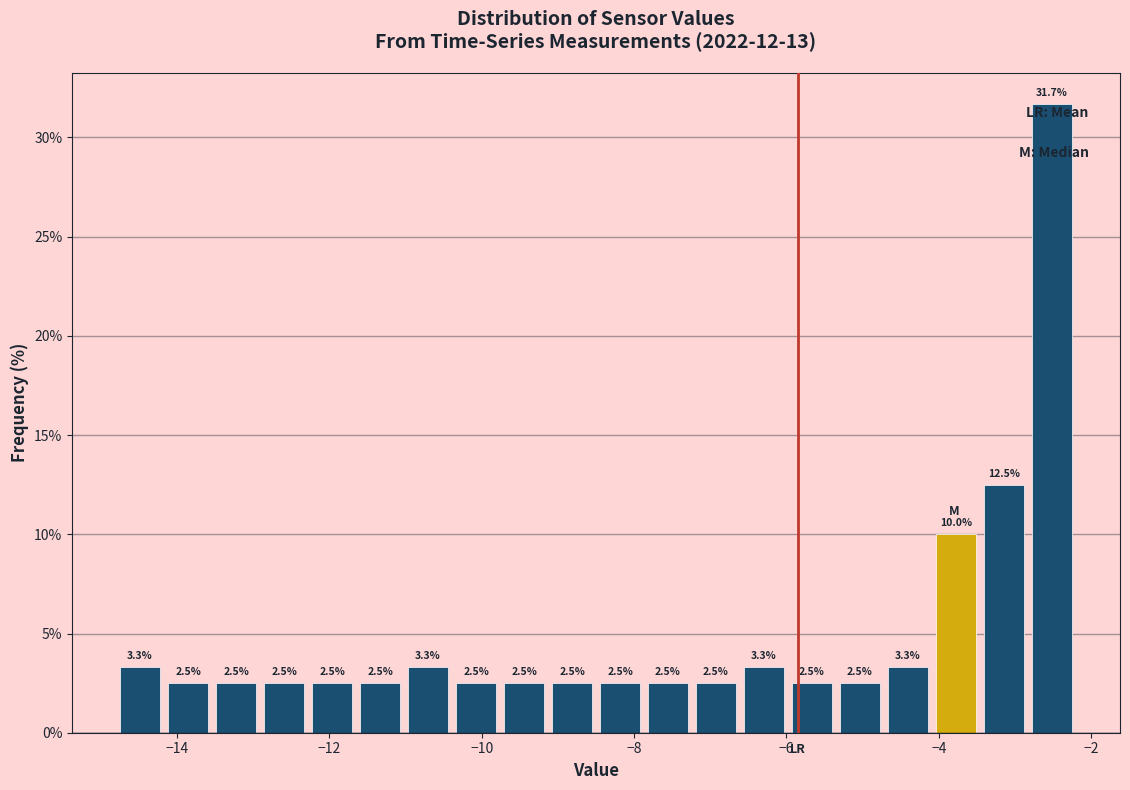

Read against the x-axis, roughly where is the centre of the tallest bar?

-2.6